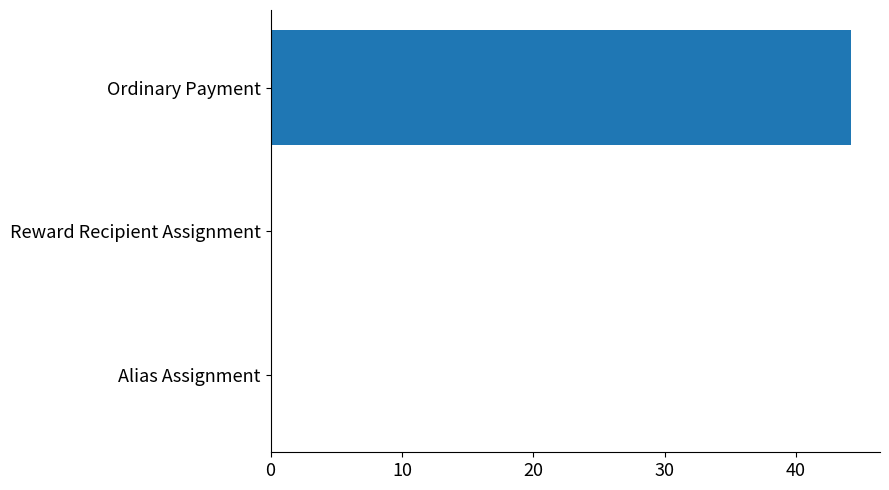

Count the number of categories in the chart.

3